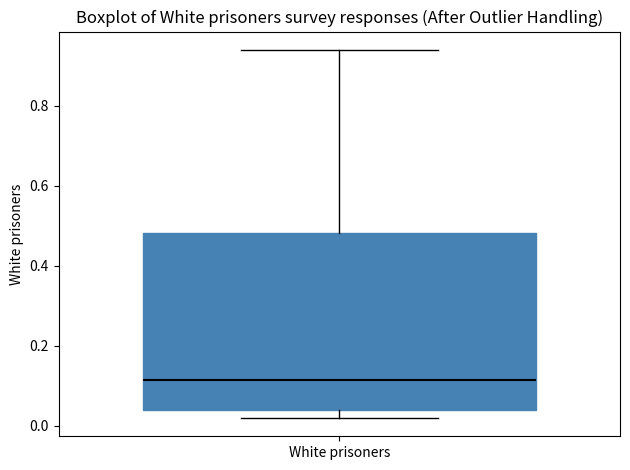

Transcribe this box plot: give where the median line is, the range the box spans, and where the two whiskers end, as read against the y-axis. The values are not printed on the chart, so give them approximately, as read against the axis.

median 0.12, box 0.04 to 0.48, whiskers 0.02 to 0.94